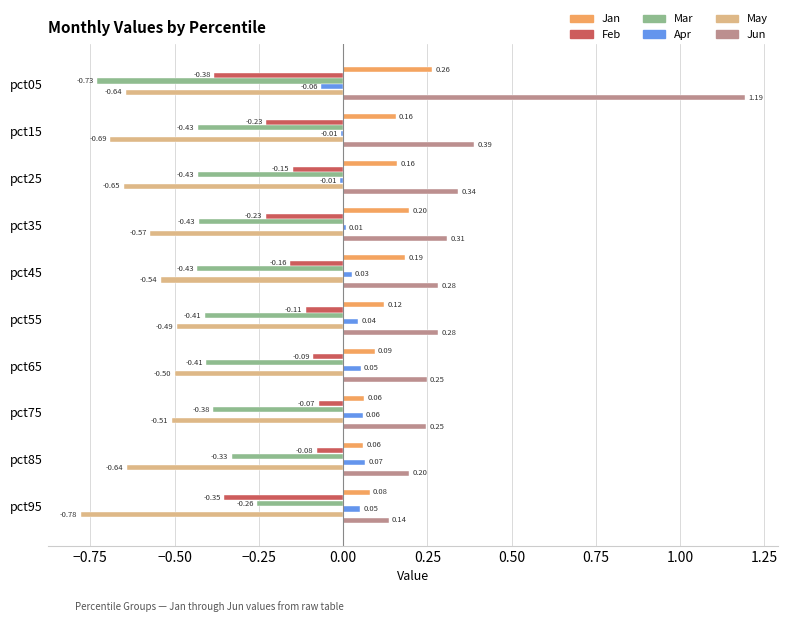

Which series has the largest total across all categories?

Jun